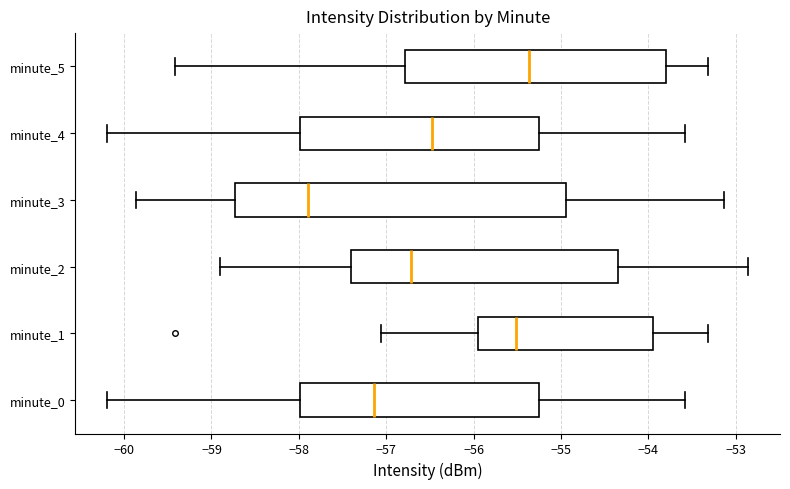

Reading bottom to top, read every box against the x-axis: the position of its median line, the range the box covers, and the ends of its whiskers. The values are not printed on the chart, so give them approximately, as read against the axis.

minute_0: median -57.1, box -58.0 to -55.3, whiskers -60.2 to -53.6
minute_1: median -55.5, box -55.9 to -53.9, whiskers -57.1 to -53.3
minute_2: median -56.7, box -57.4 to -54.3, whiskers -58.9 to -52.9
minute_3: median -57.9, box -58.7 to -54.9, whiskers -59.9 to -53.1
minute_4: median -56.5, box -58.0 to -55.3, whiskers -60.2 to -53.6
minute_5: median -55.4, box -56.8 to -53.8, whiskers -59.4 to -53.3